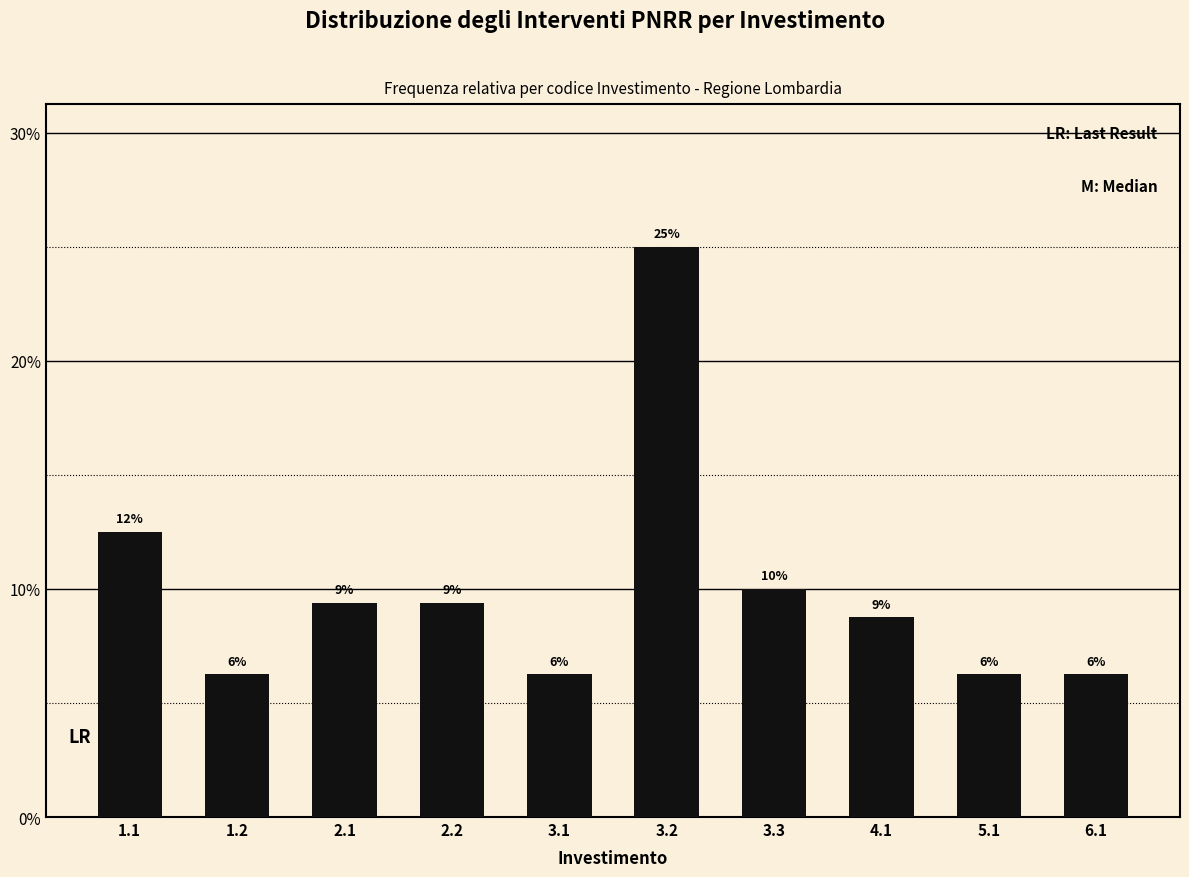

Does the chart contain any negative values?

No